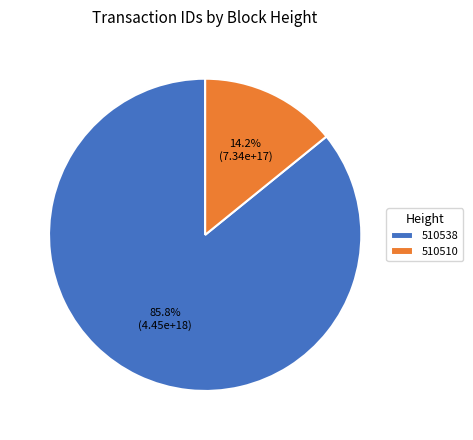

Rank the categories by value from lowest to highest.

510510, 510538